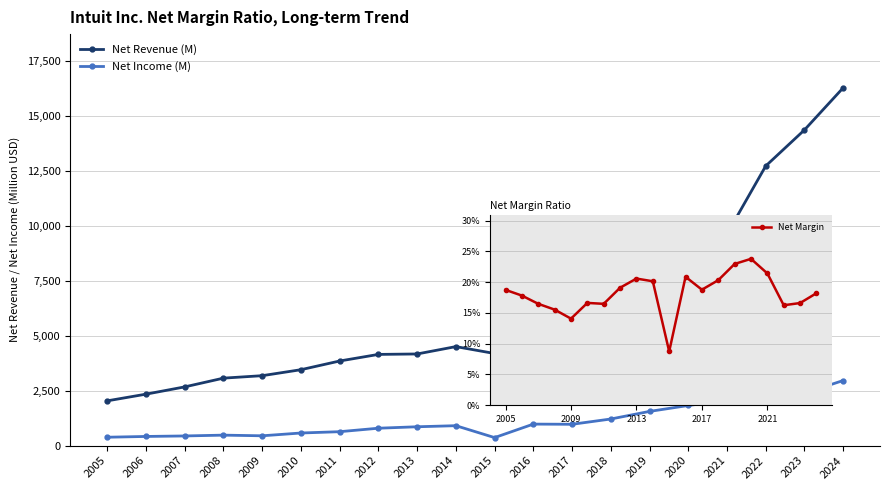

At which category does the chart reach its minimum across all series?

2015